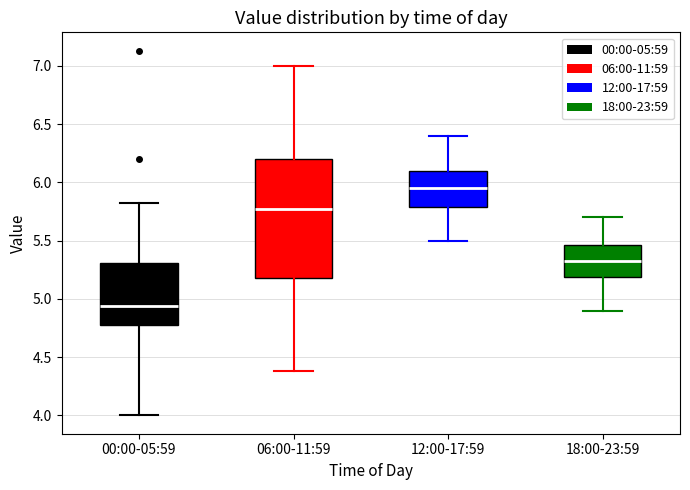

Where is the upper edge of the box for 12:00-17:59 on the y-axis? The values are not printed on the chart, so give them approximately, as read against the axis.

6.10